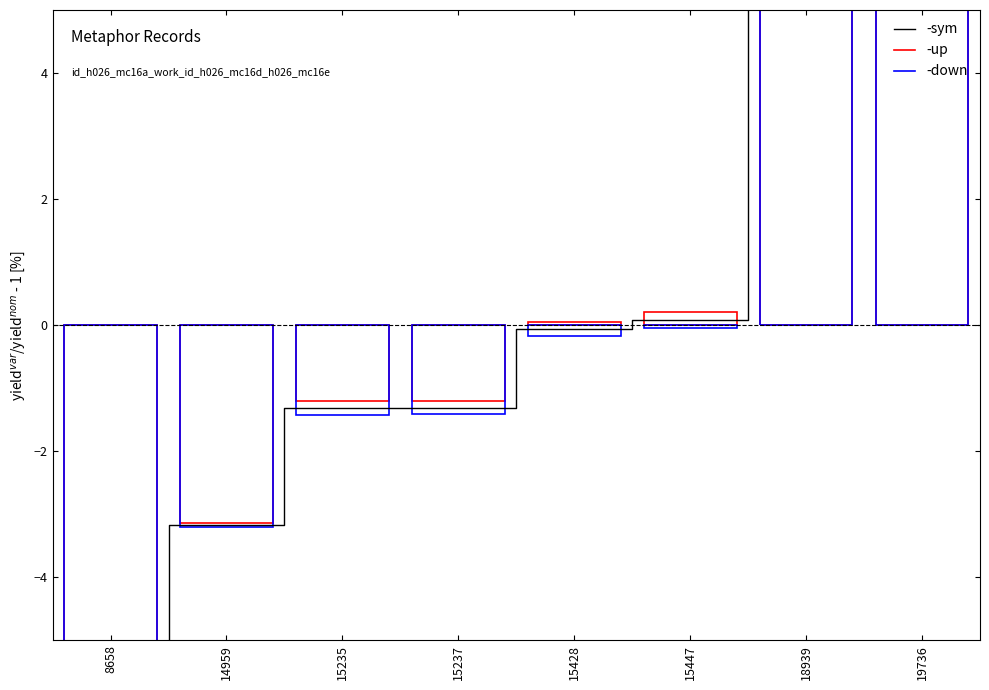

Is it true that the value at 8658 is -42.7?

True